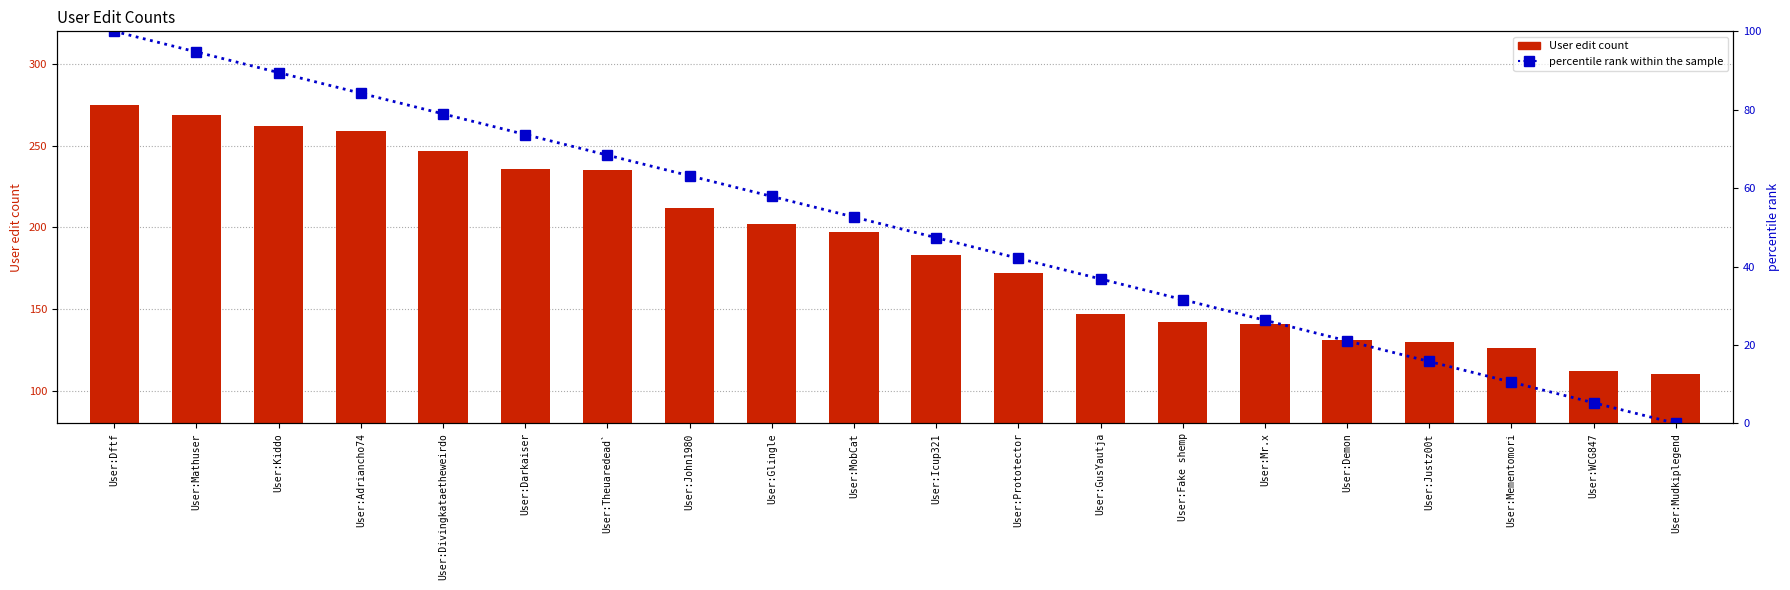

What is the label of the 12th bar from the left?

User:Prototector